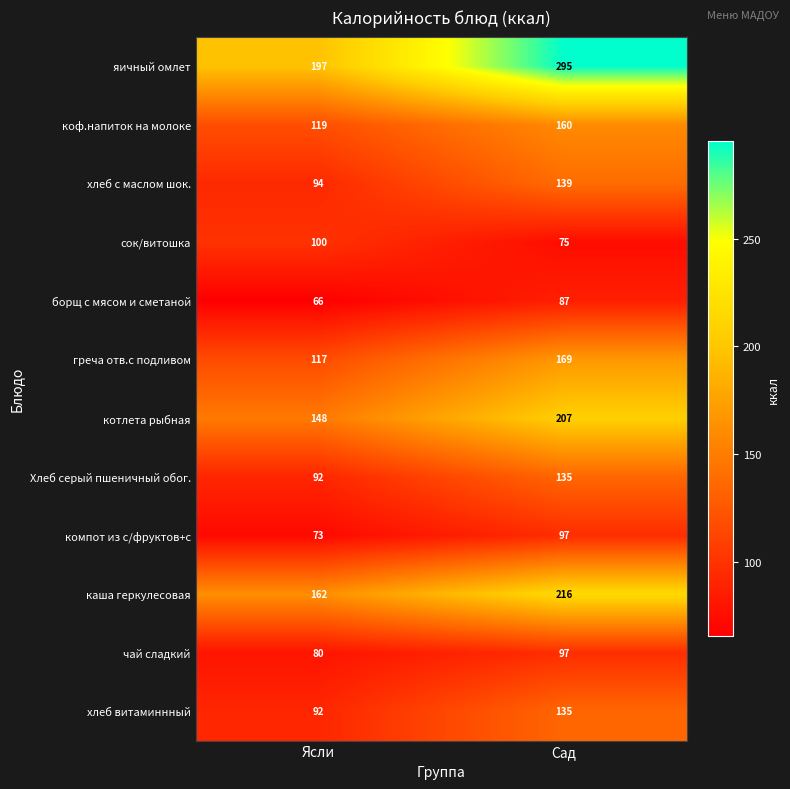

Which category has the lowest value across all series?

Ясли